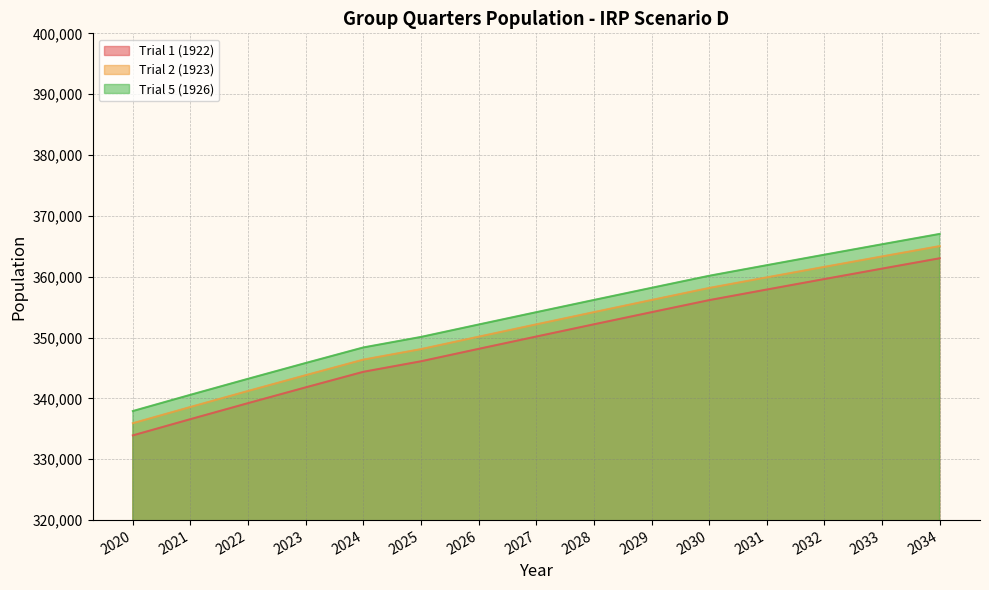

What is the total value across all series at 2025?

1044306.0